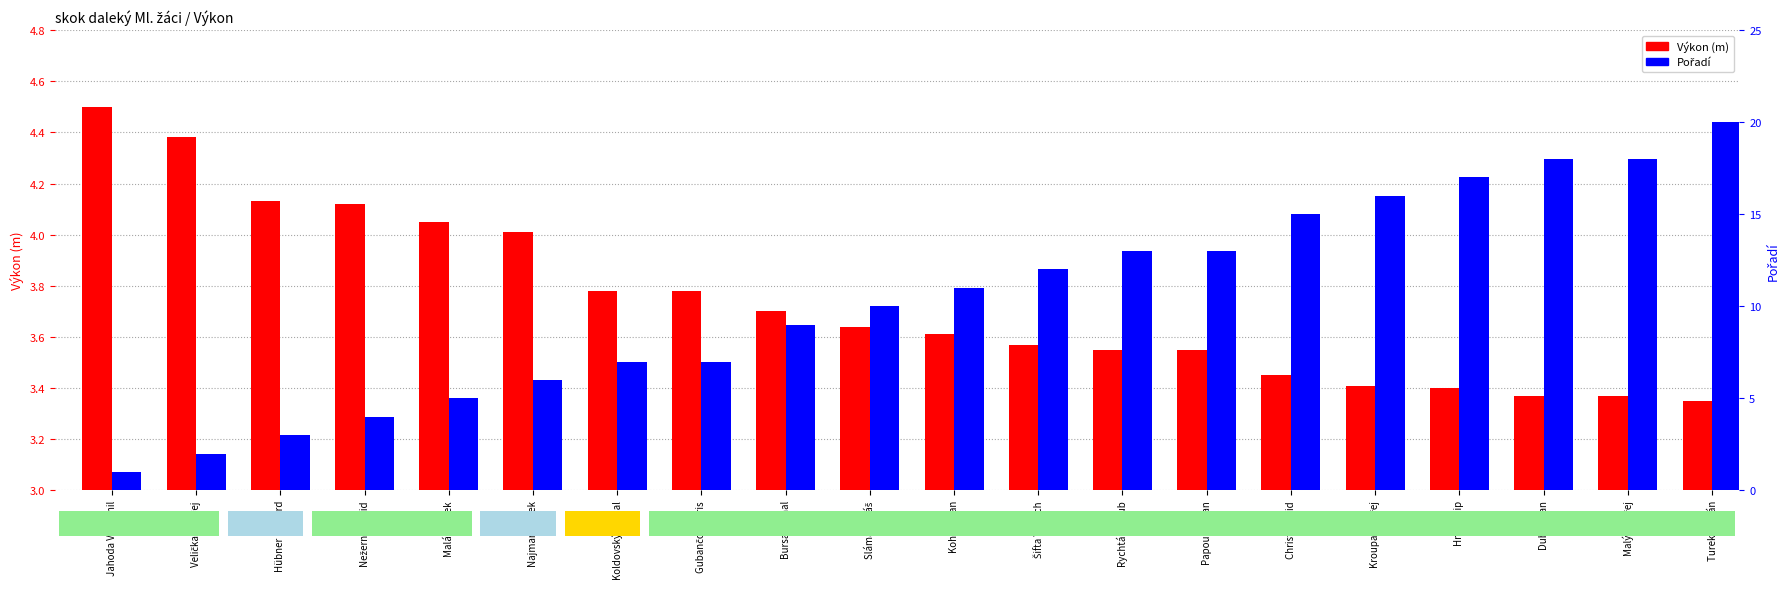

At which category is the sum across all series the highest?

Turek Štěpán